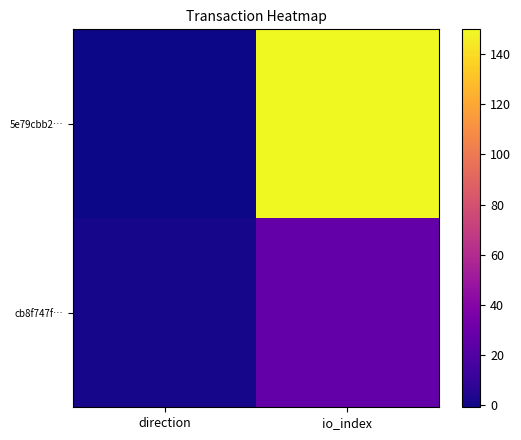

Which series has the largest total across all categories?

5e79cbb2…